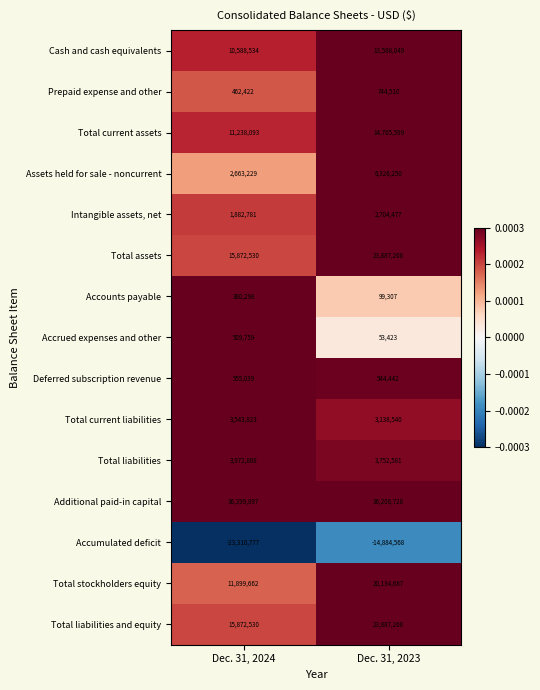

Rank the categories by Prepaid expense and other value from highest to lowest.

Dec. 31, 2023, Dec. 31, 2024